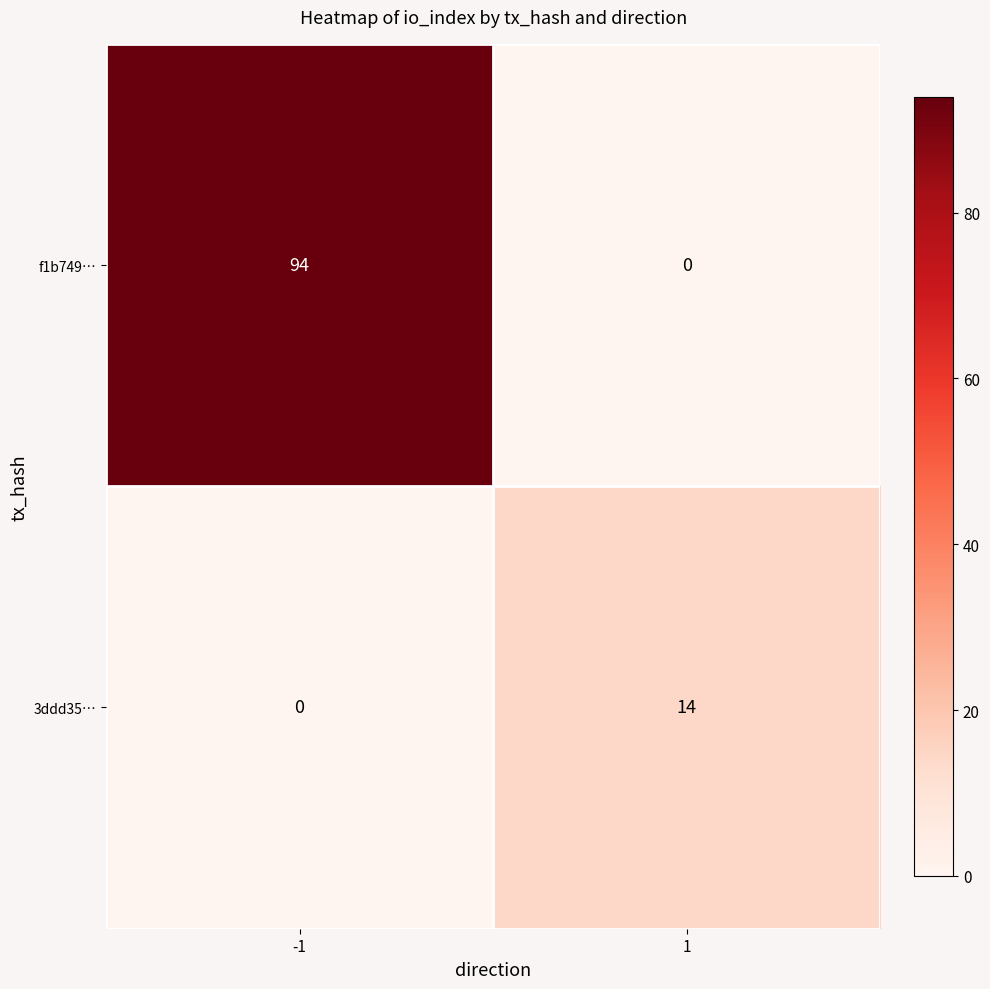

What is the difference between the 3ddd35… values at -1 and 1?

14